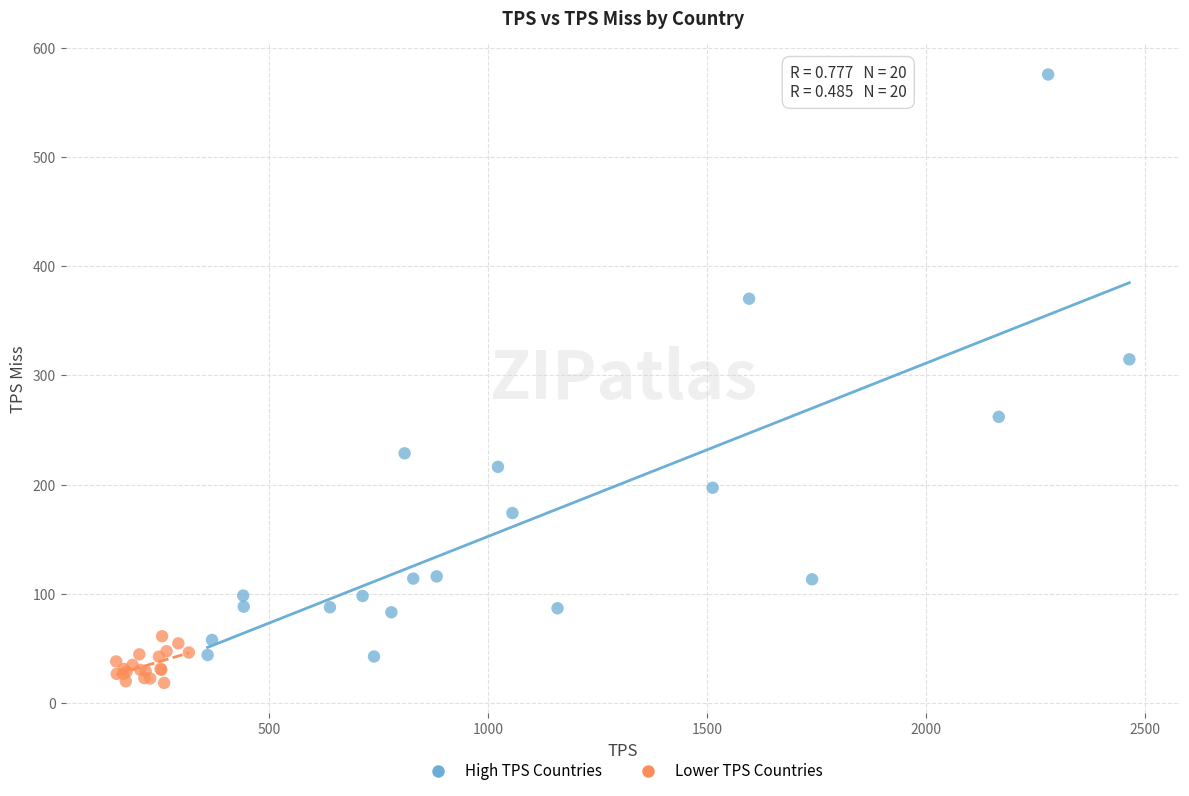

Which series has the widest spread of Y values?

High TPS Countries